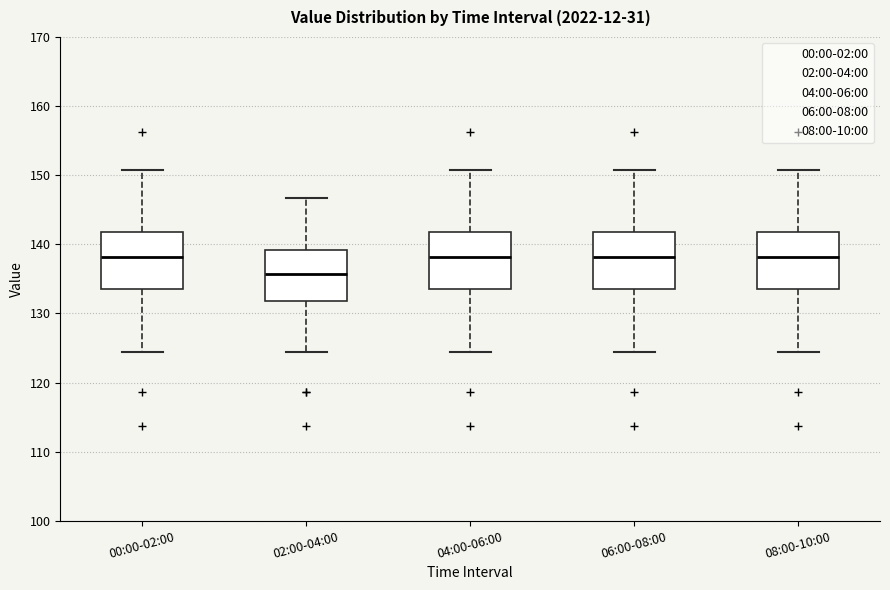

Reading left to right, transcribe this box plot: for each box, give where its median line is, the range the box spans, and where its two whiskers end, as read against the y-axis. The values are not printed on the chart, so give them approximately, as read against the axis.

00:00-02:00: median 138, box 134 to 142, whiskers 124 to 151
02:00-04:00: median 136, box 132 to 139, whiskers 124 to 147
04:00-06:00: median 138, box 134 to 142, whiskers 124 to 151
06:00-08:00: median 138, box 134 to 142, whiskers 124 to 151
08:00-10:00: median 138, box 134 to 142, whiskers 124 to 151